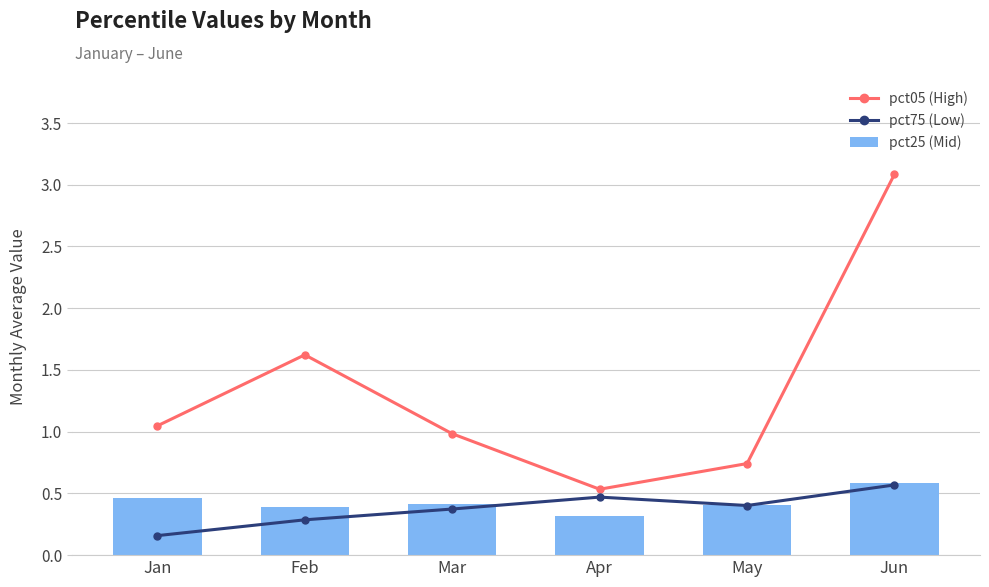

What is the maximum value for pct25 (Mid)?

0.6